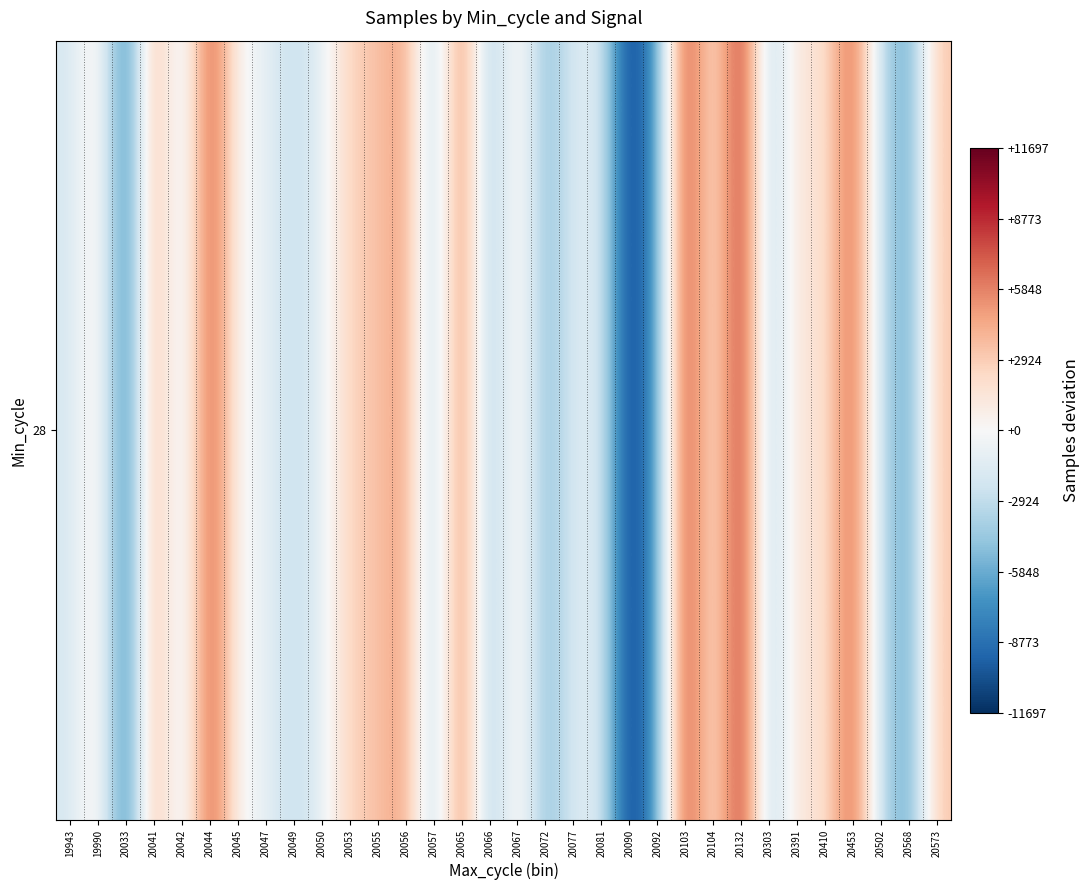

The value at 20104 is 852.3. True or false?

True